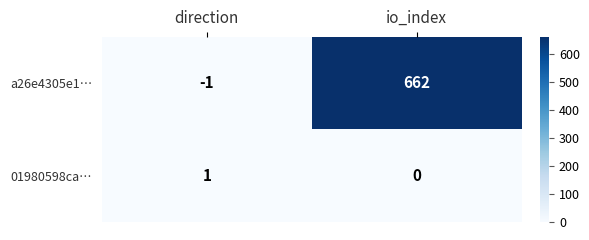

Which label corresponds to the smallest value in the chart?

direction